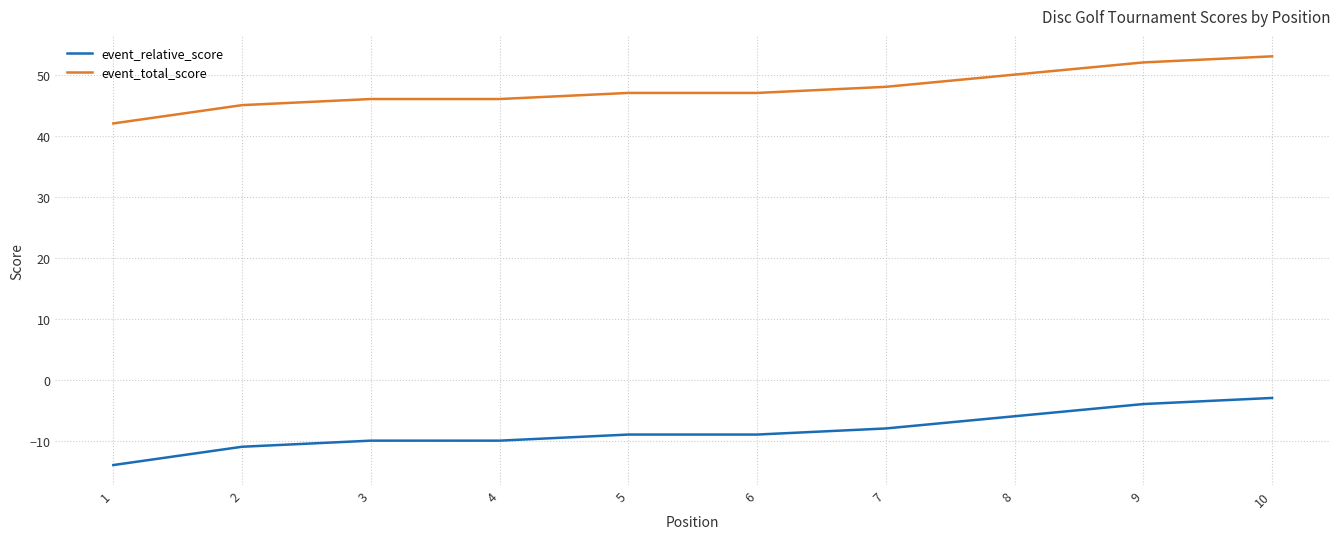

At which category does the chart reach its minimum across all series?

1